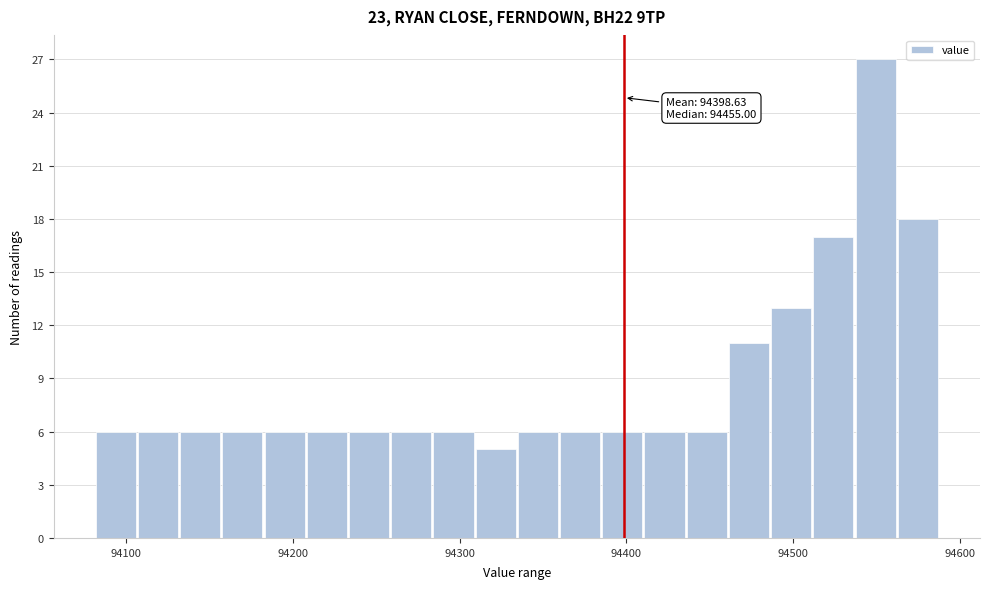

Read against the x-axis, roughly where is the centre of the tallest bar?

94550